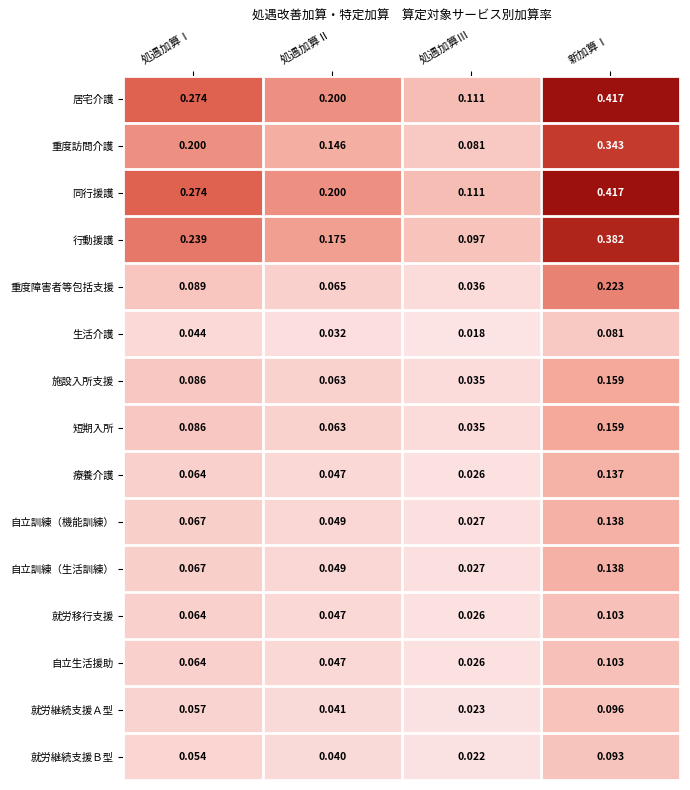

At which label is 重度障害者等包括支援 closest to 0?

処遇加算Ⅲ